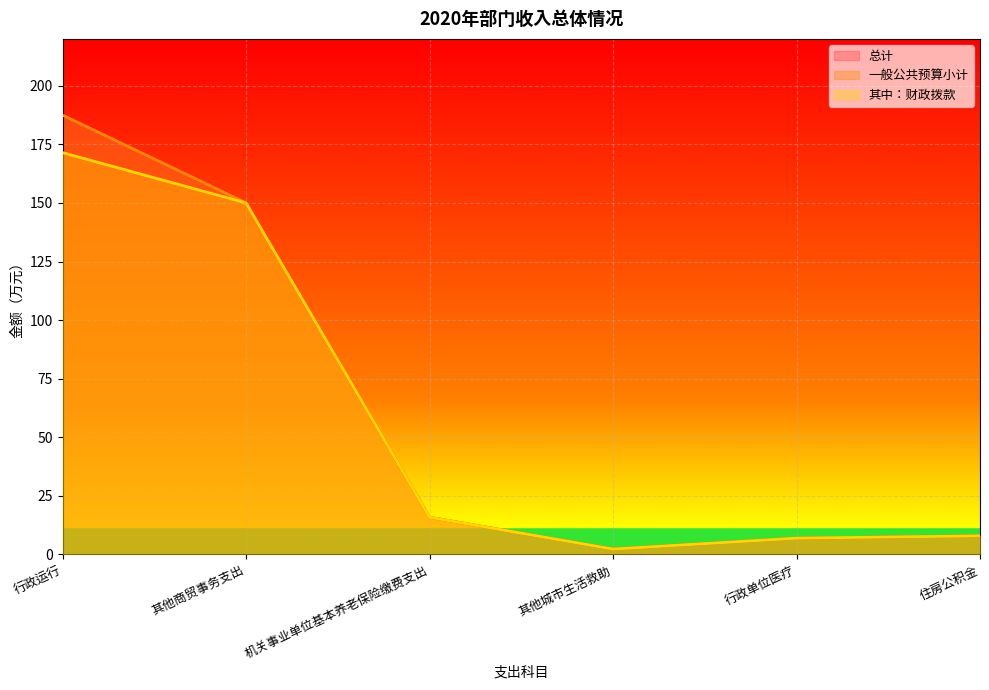

What is the average value of the 总计 series?

61.7